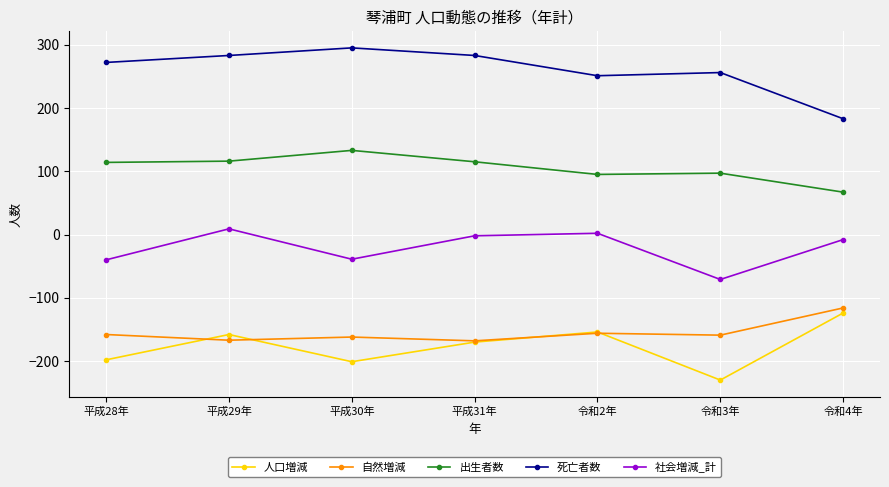

What is the maximum value for 社会増減_計?

9